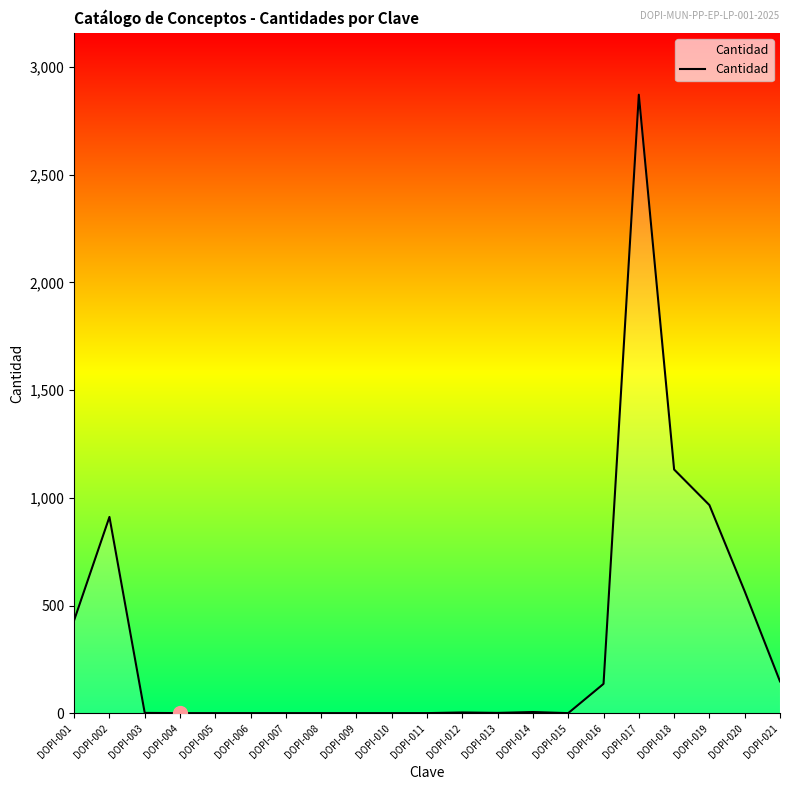

Which label corresponds to the largest value in the chart?

DOPI-017